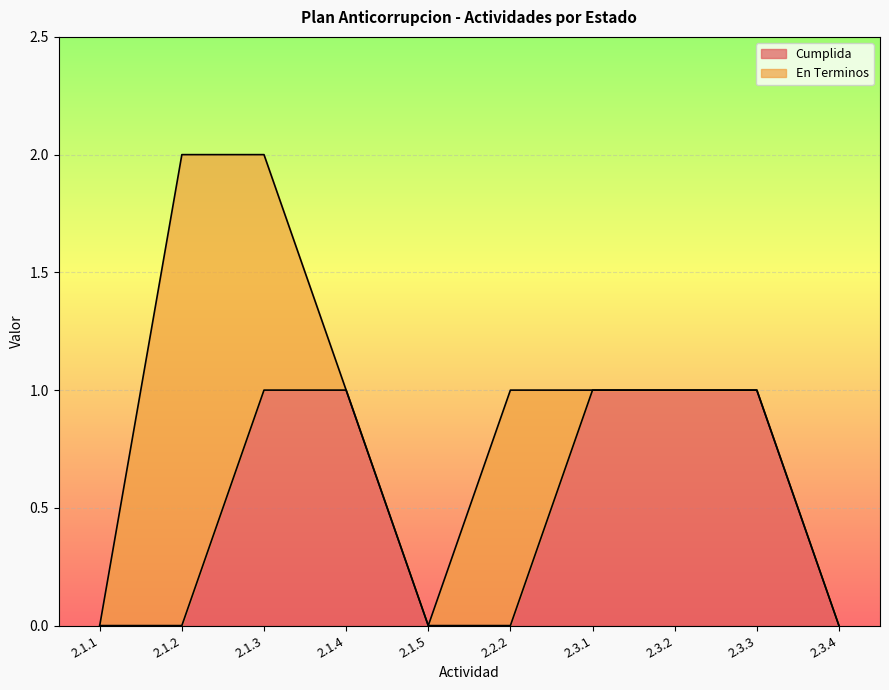

What is the approximate value at 2.1.4?

1